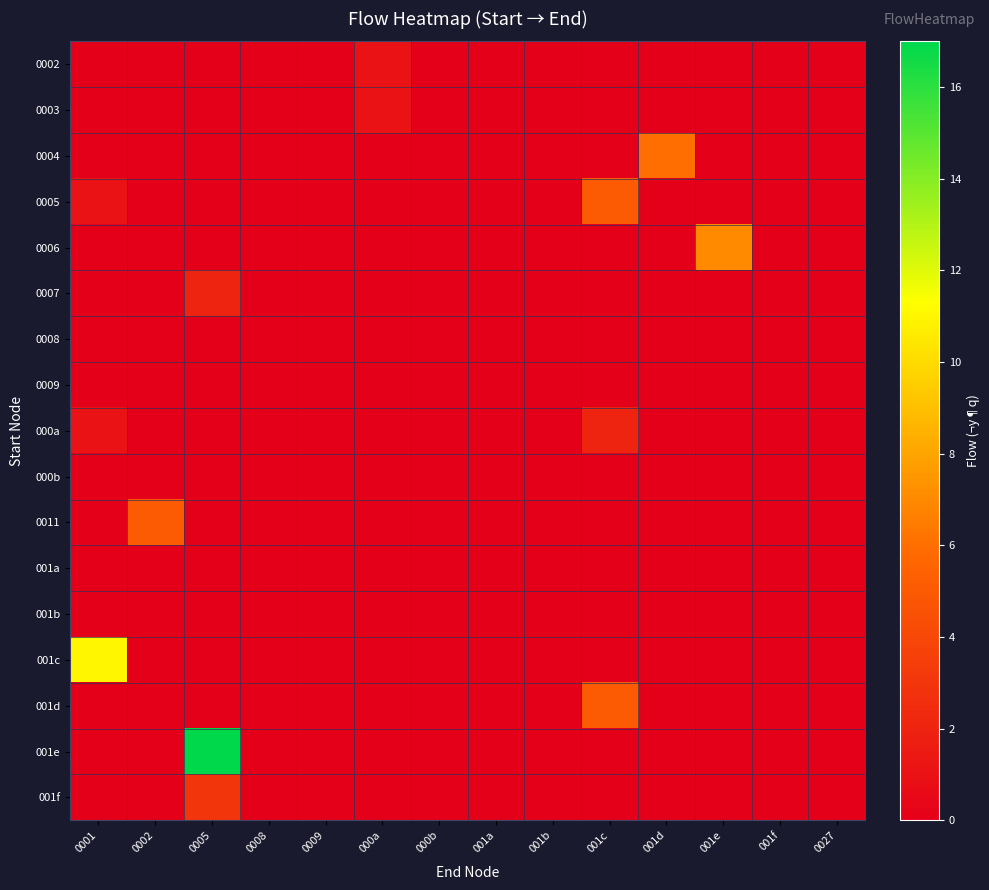

At how many categories does at least one series exceed 15?

1